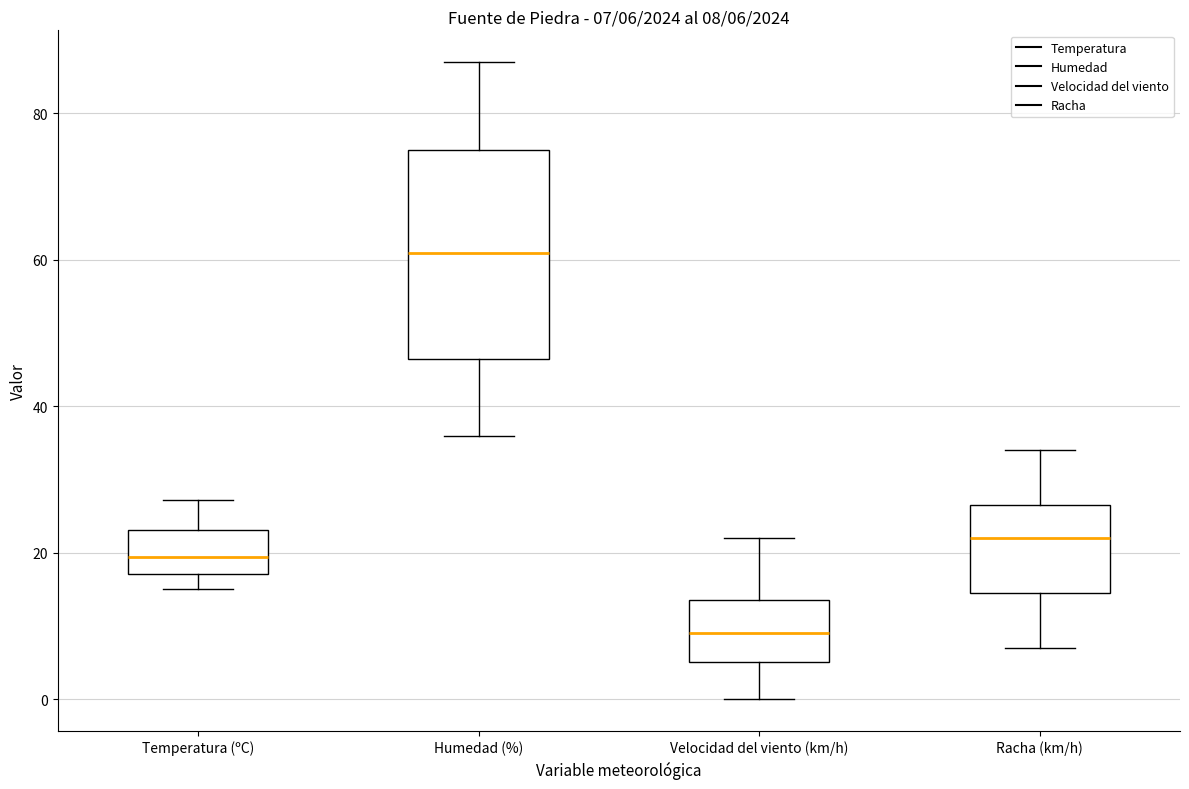

Which box's median line is the highest?

Humedad (%)